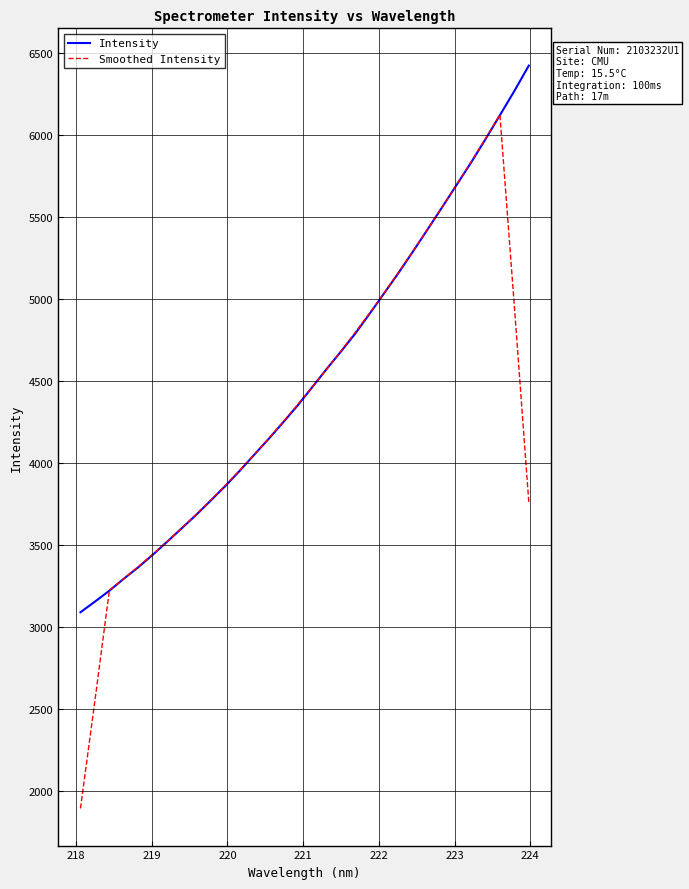

What is the maximum value shown in the chart?

6424.9